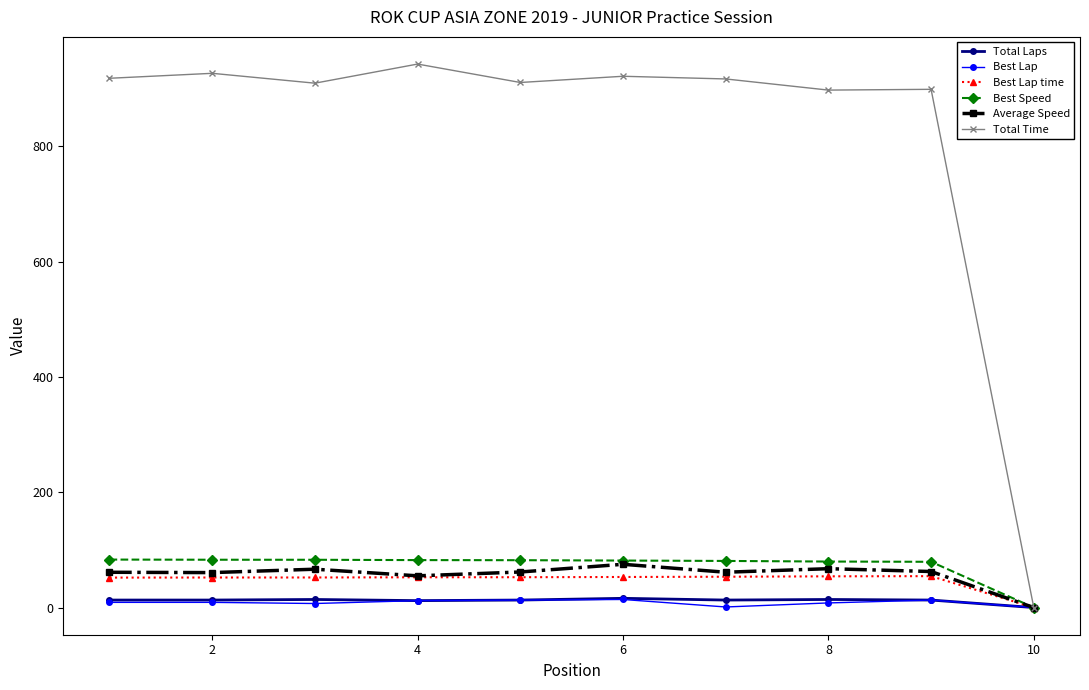

True or false: Best Lap has more than 1 interior local peaks.

True